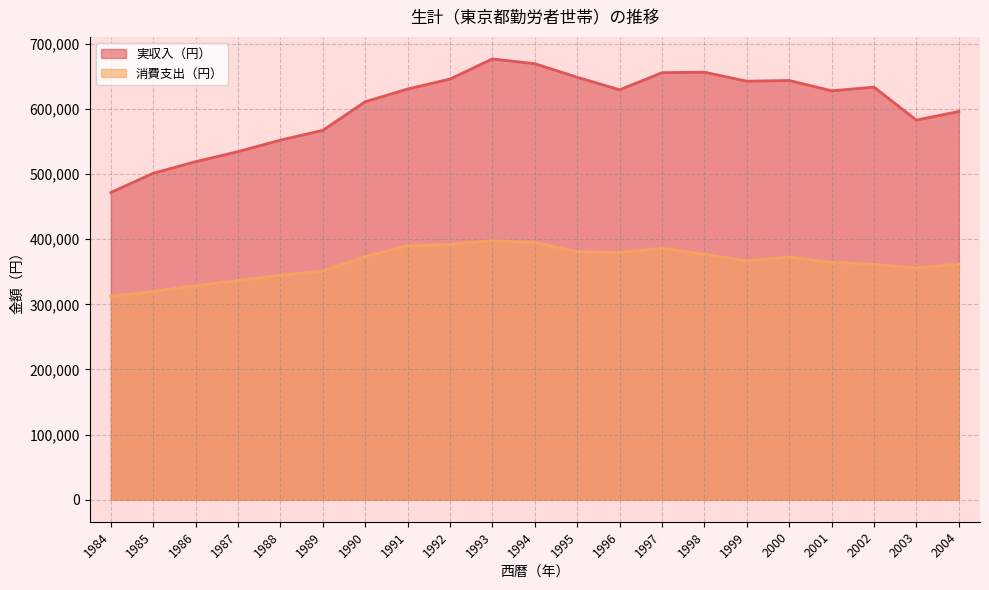

True or false: 消費支出（円） and 実収入（円） cross at least once.

False